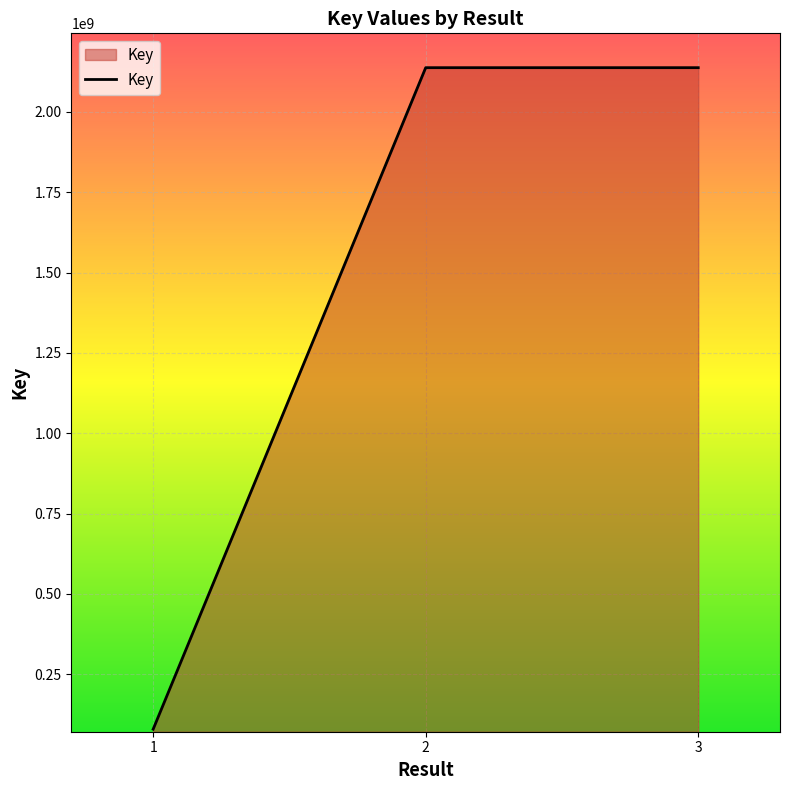

Is it true that the value at 1 is 78806018?

True